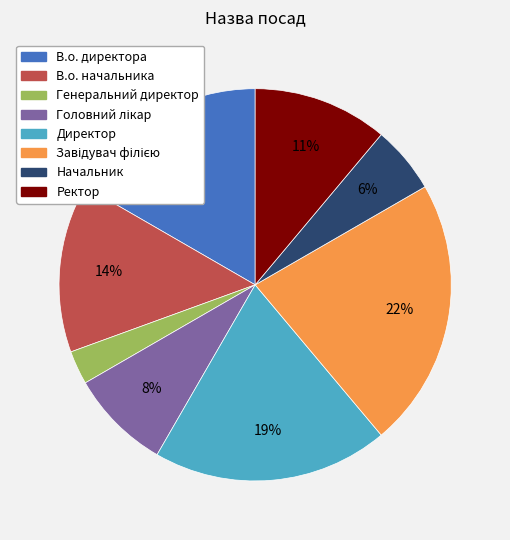

Count the number of slices in the pie.

8